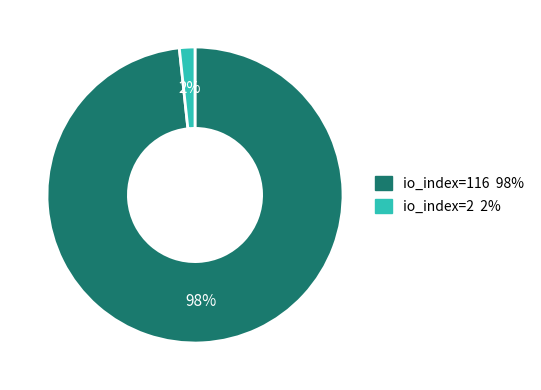

Which category has the smallest portion of the pie?

io_index=2